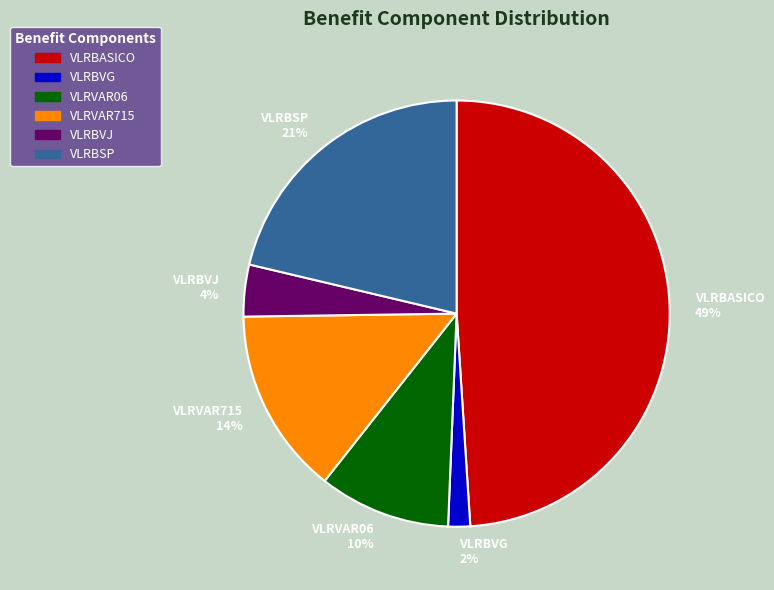

Which has a higher value, VLRVAR715 14% or VLRBVG 2%?

VLRVAR715 14%